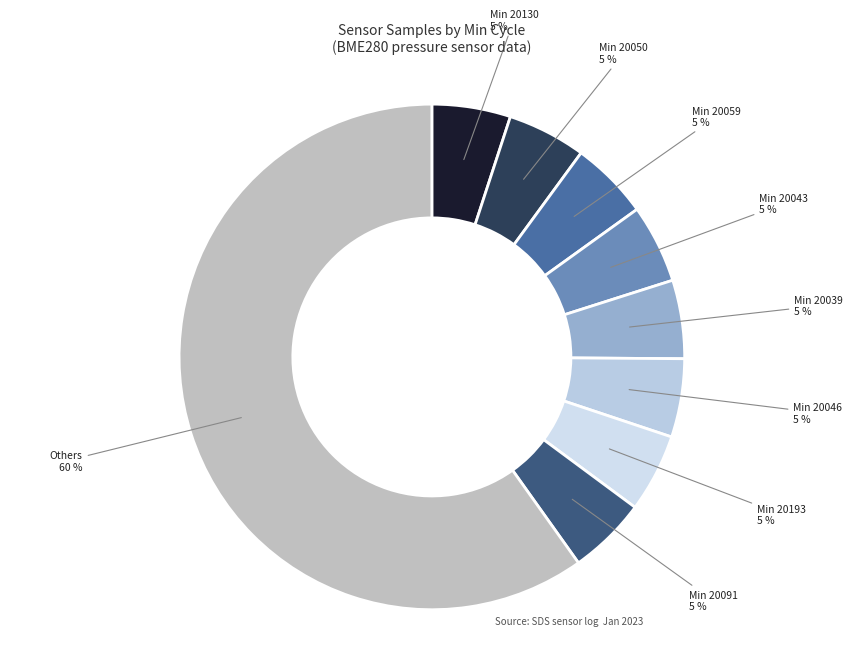

Is there a majority slice in this chart?

Yes